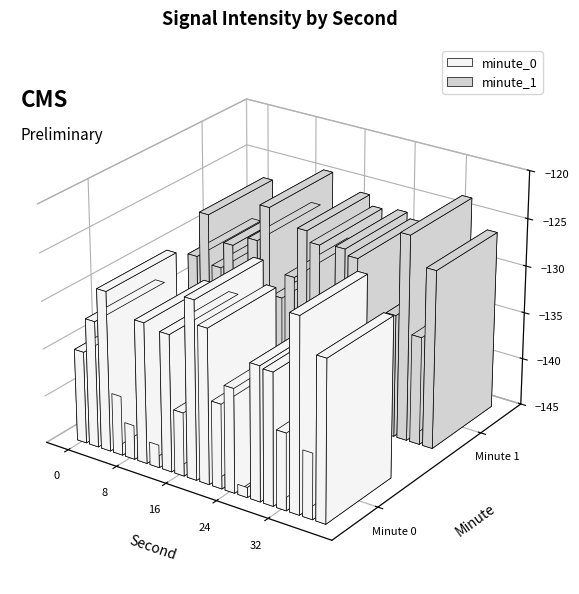

List the series in order of their peak value, highest first.

minute_1, minute_0